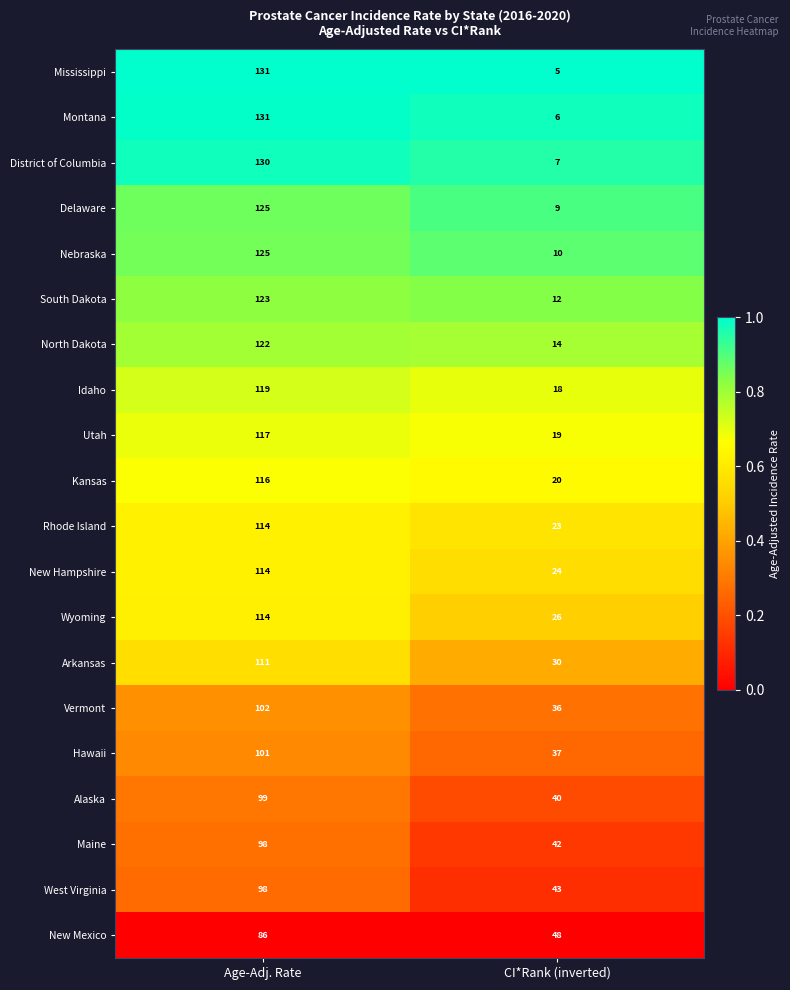

What is the difference between the maximum and minimum values in the Nebraska series?

115